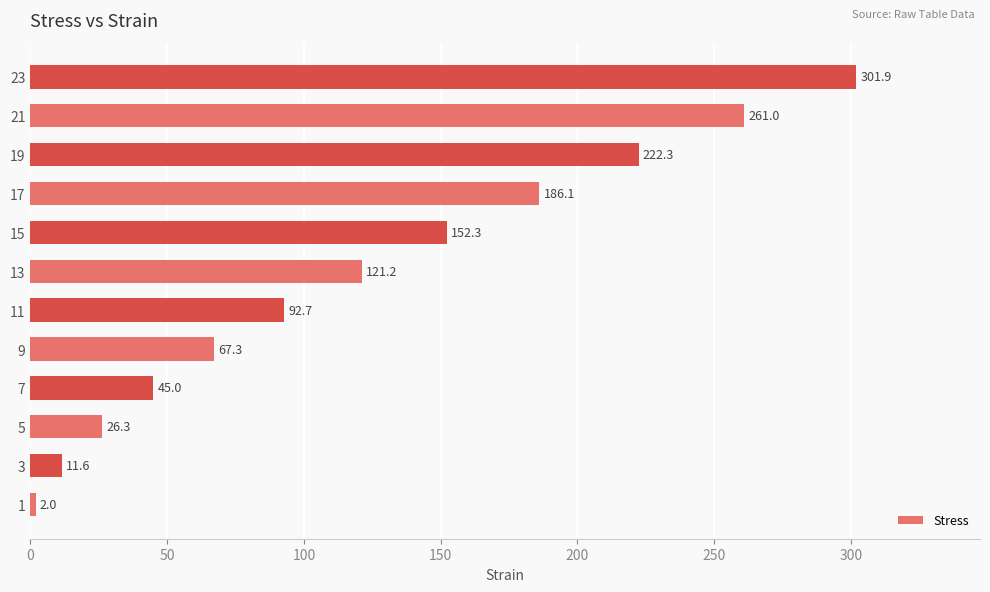

How many categories are shown in the chart?

12